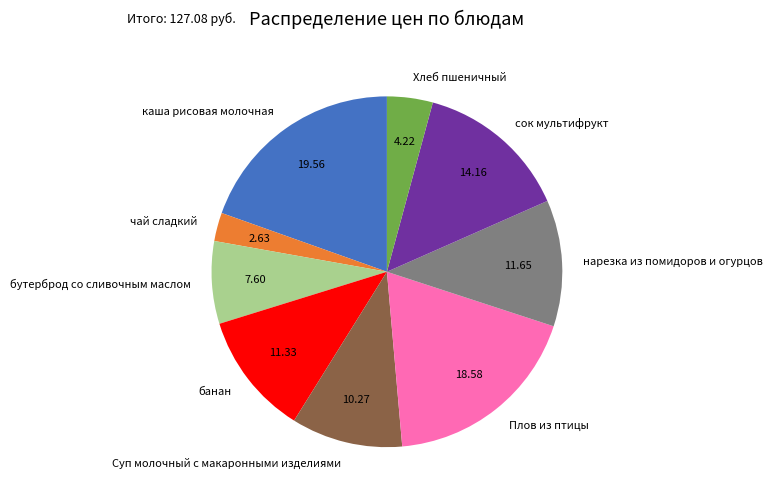

Is it true that Суп молочный с макаронными изделиями is 10% of the pie?

True